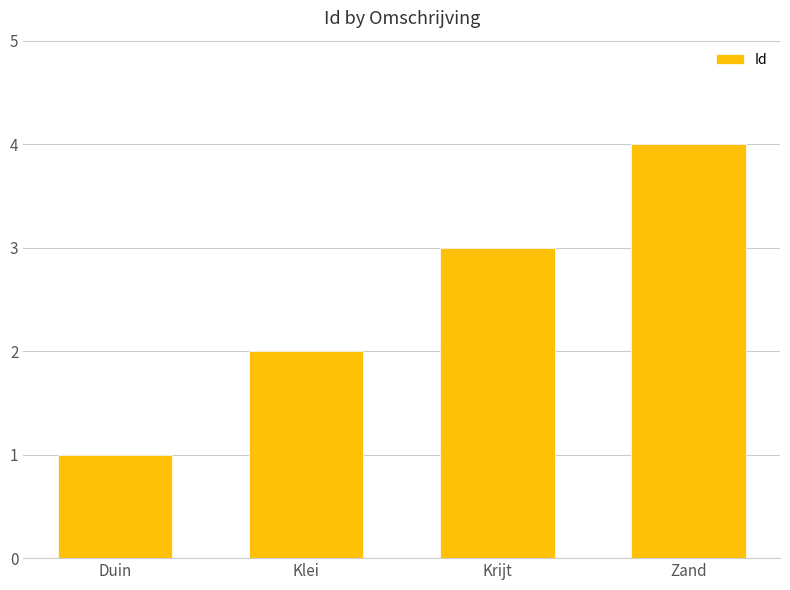

Reading left to right, list all the values displayed in this chart.

1	2	3	4